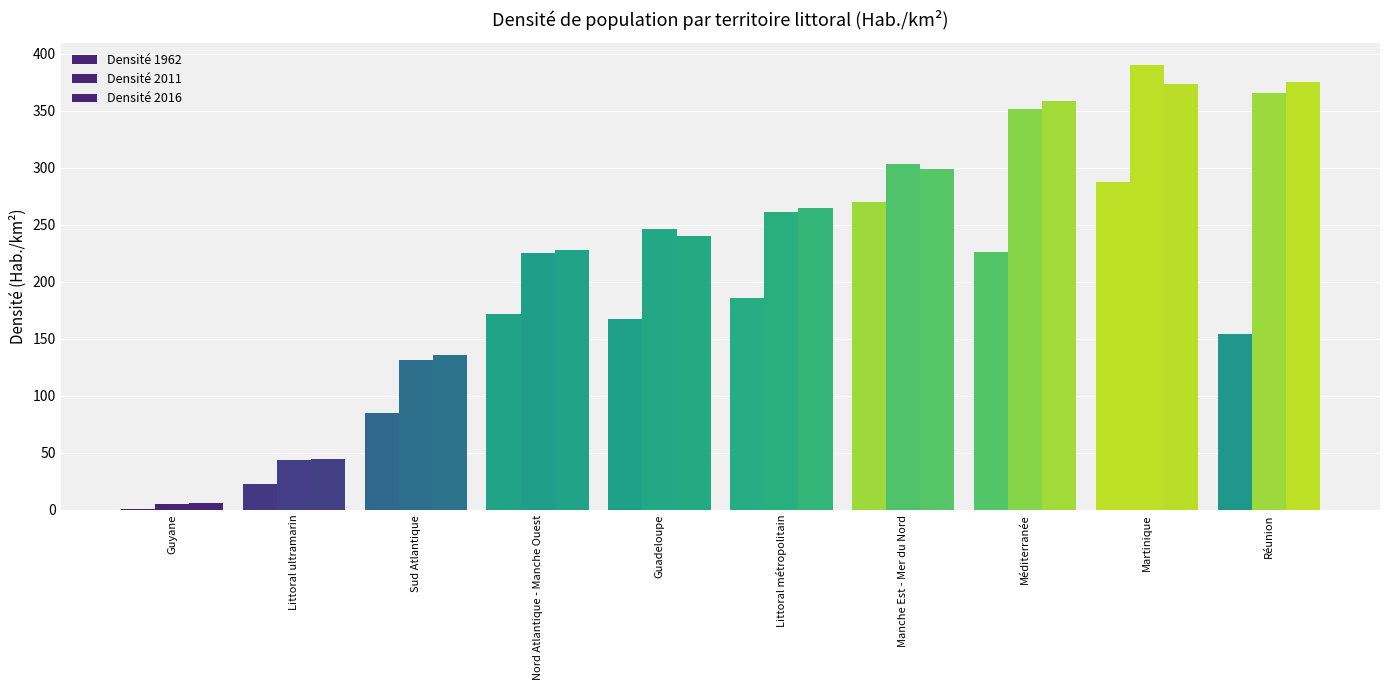

How many groups of bars are there?

10